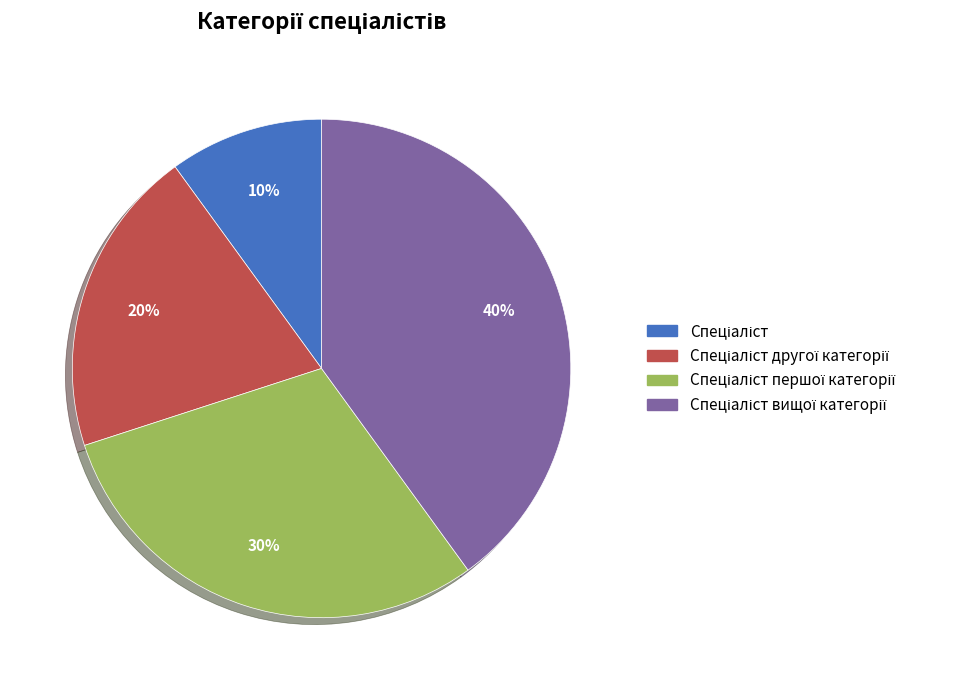

To the nearest percent, what is the average slice percentage?

25%